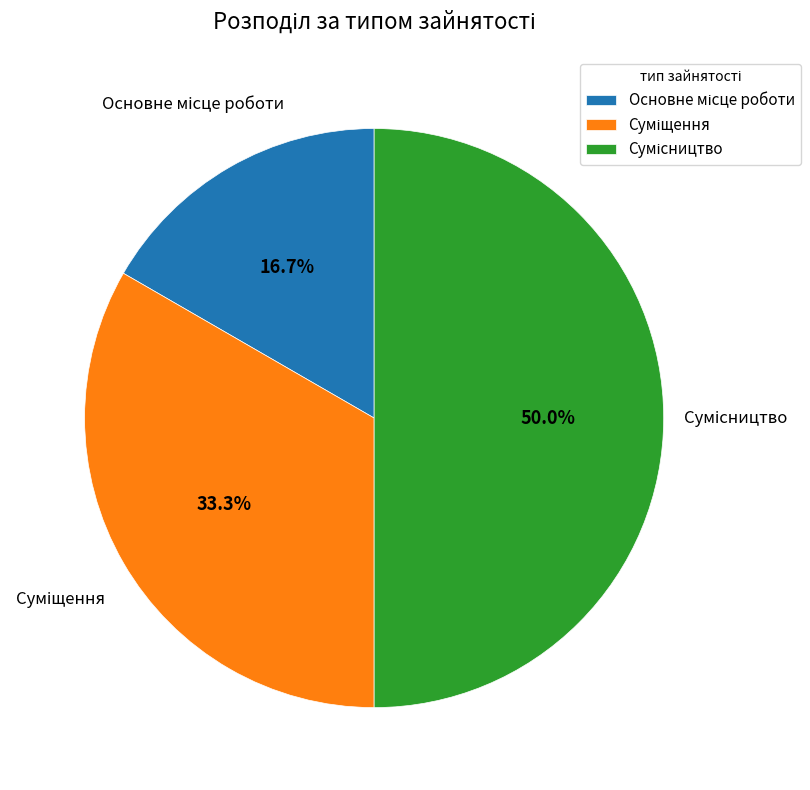

Count the number of slices in the pie.

3